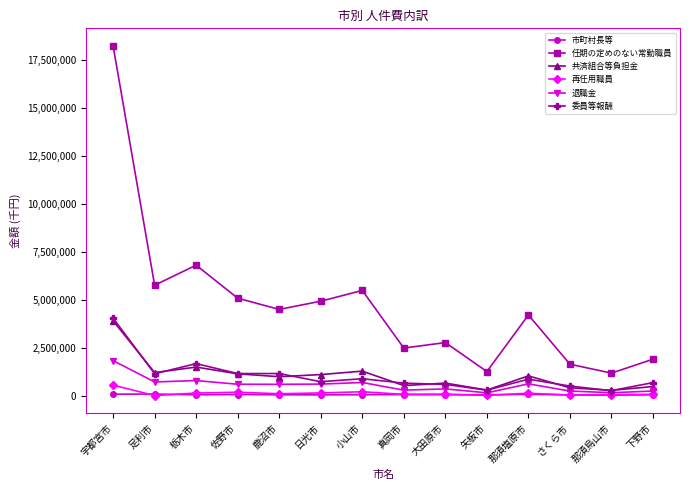

Does the chart display data point markers on the line(s)?

Yes